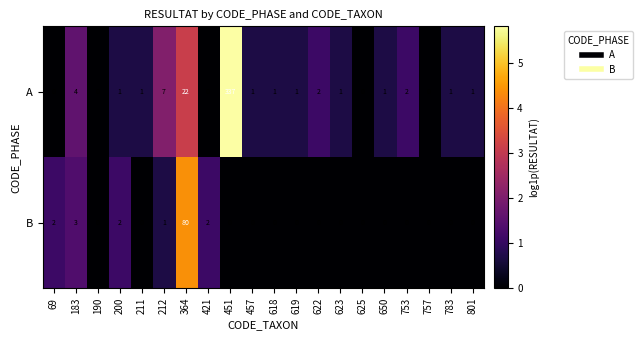

Where is B nearest to the value 40?

183